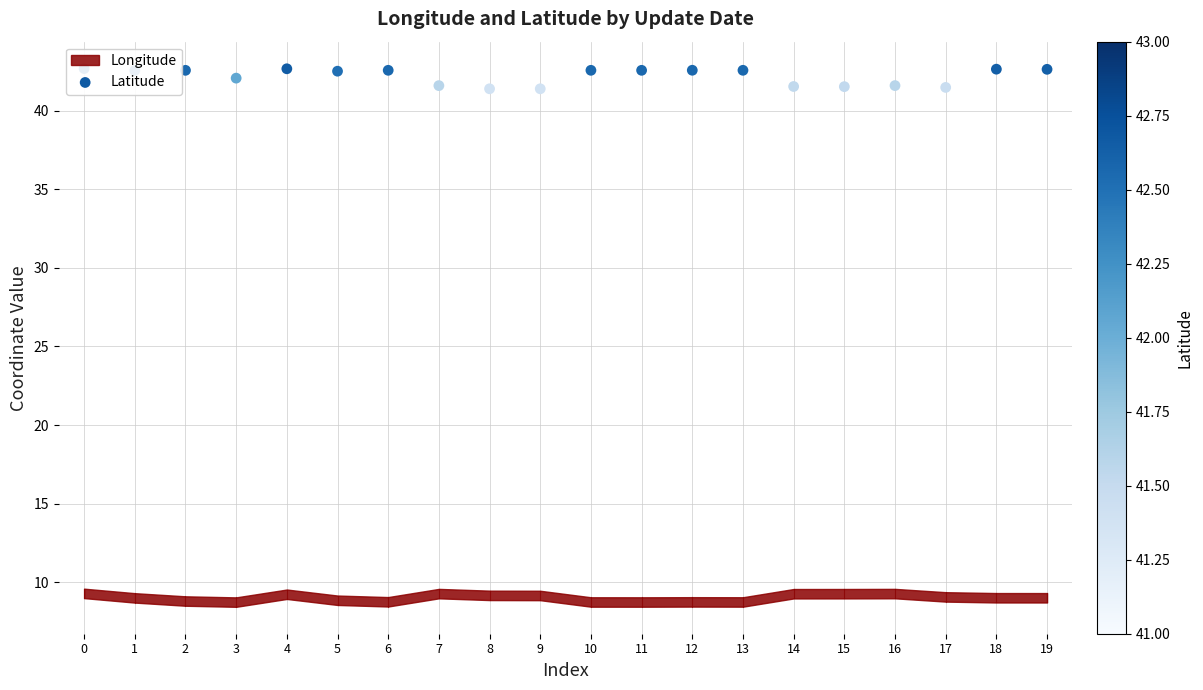

What is the change in value from 5 to 9?

-1.1